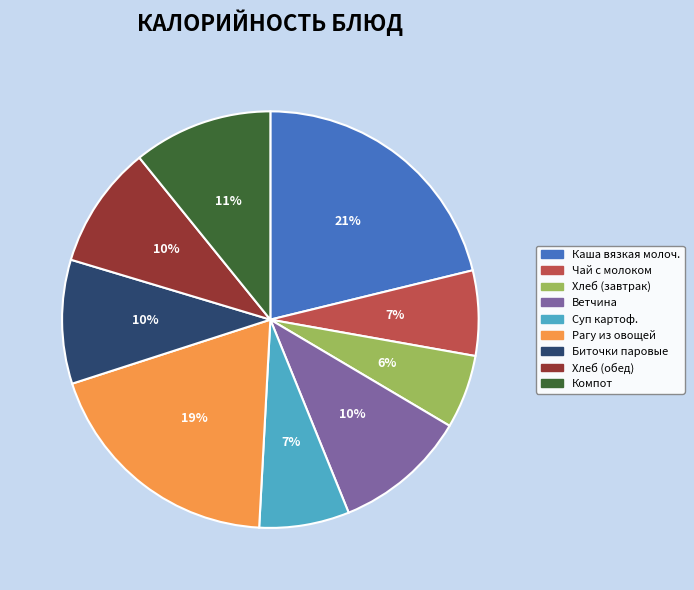

What is the largest slice in the pie chart?

Каша вязкая молоч.